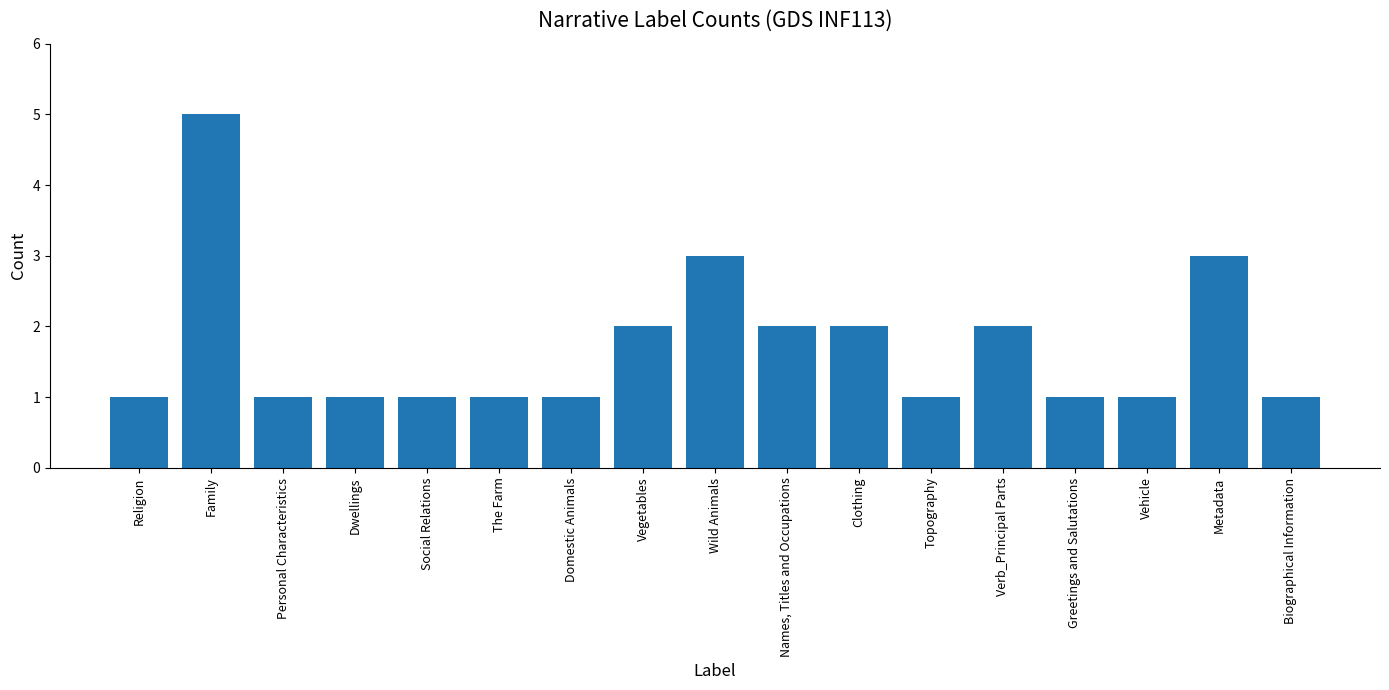

How many bars are there in total?

17